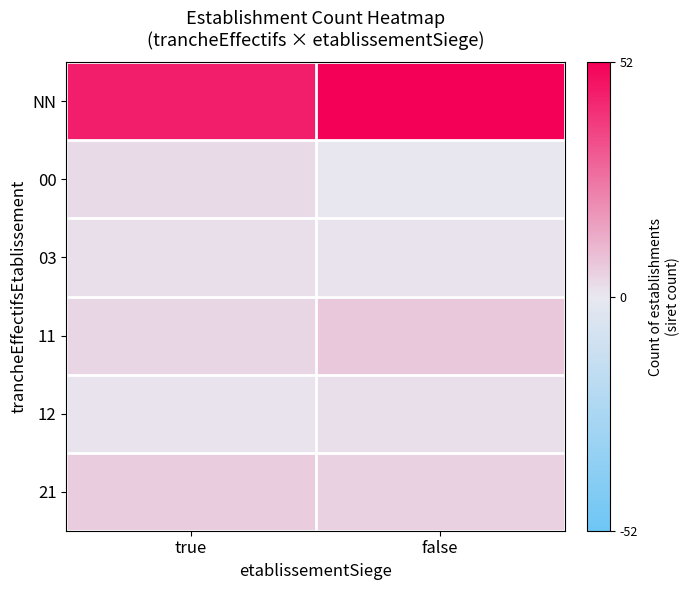

Which category has the lowest value across all series?

false